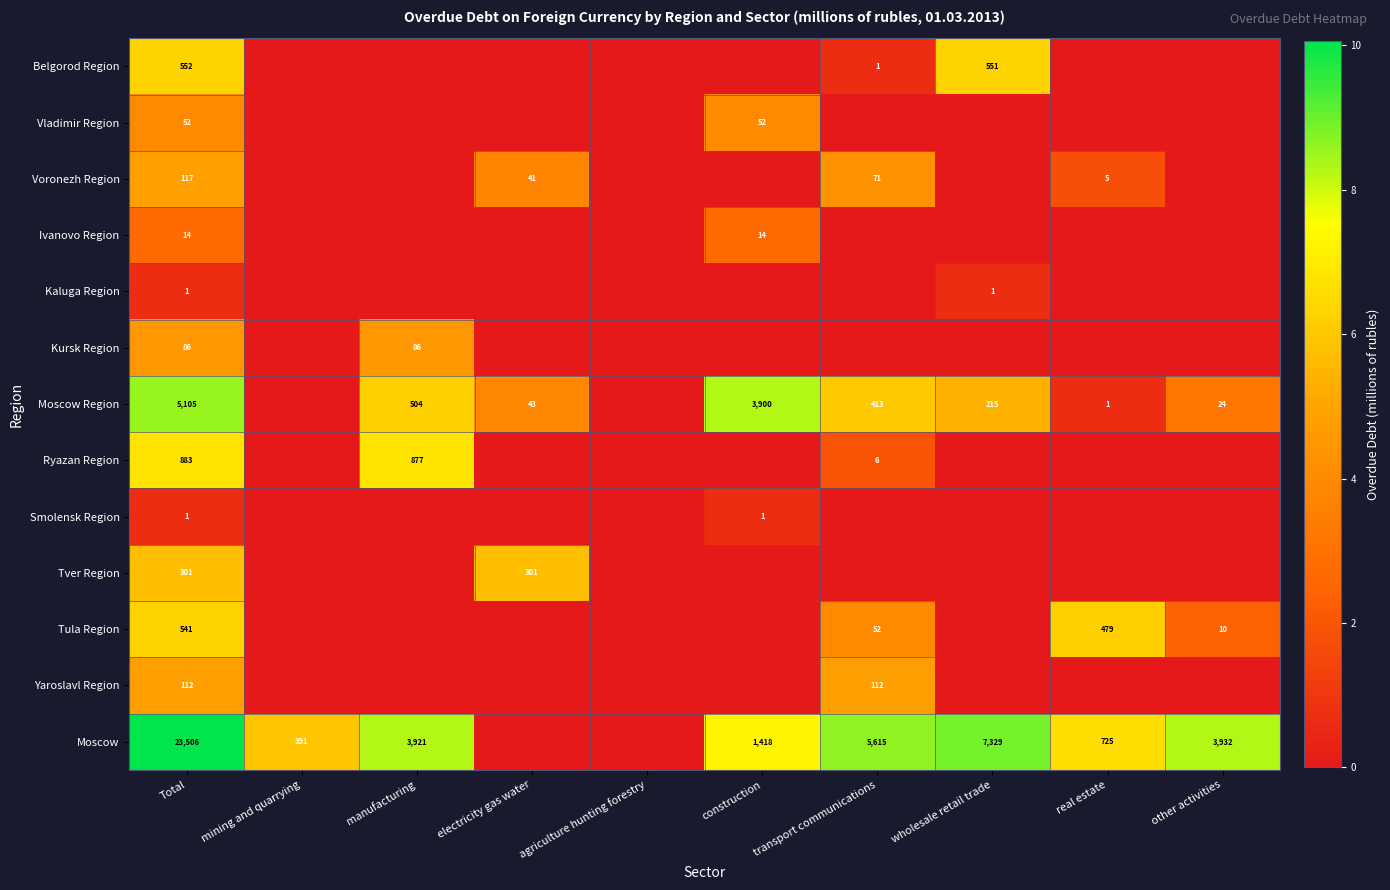

The Ivanovo Region series shows 24 at construction. True or false?

False